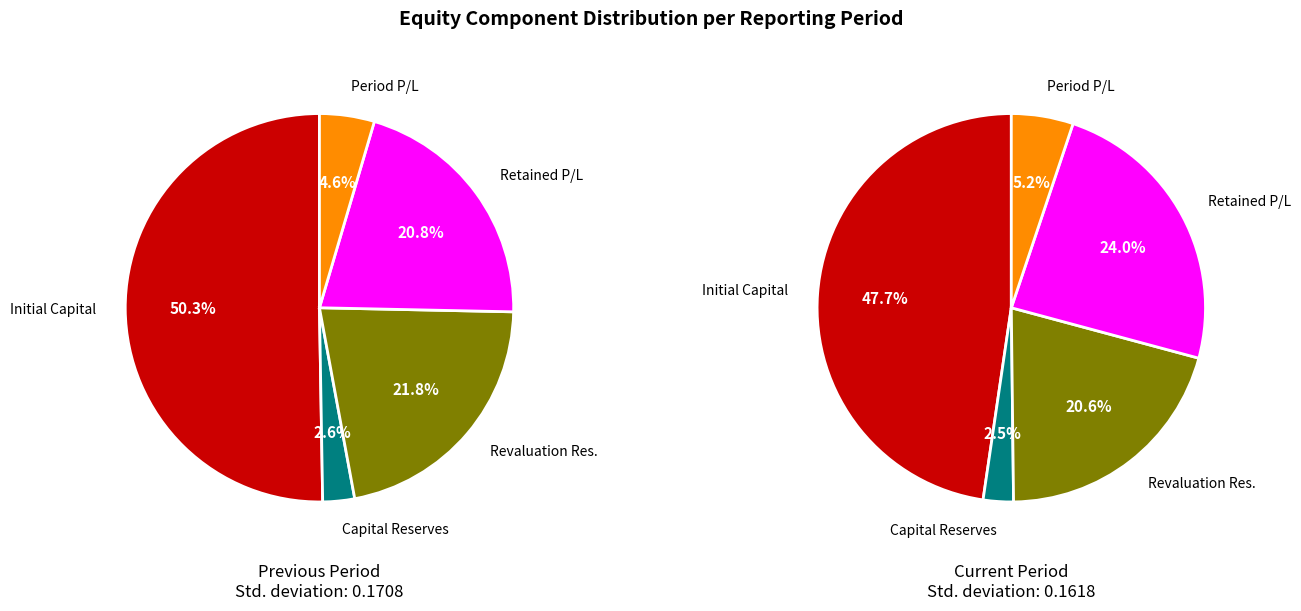

Count the number of slices in the pie.

5